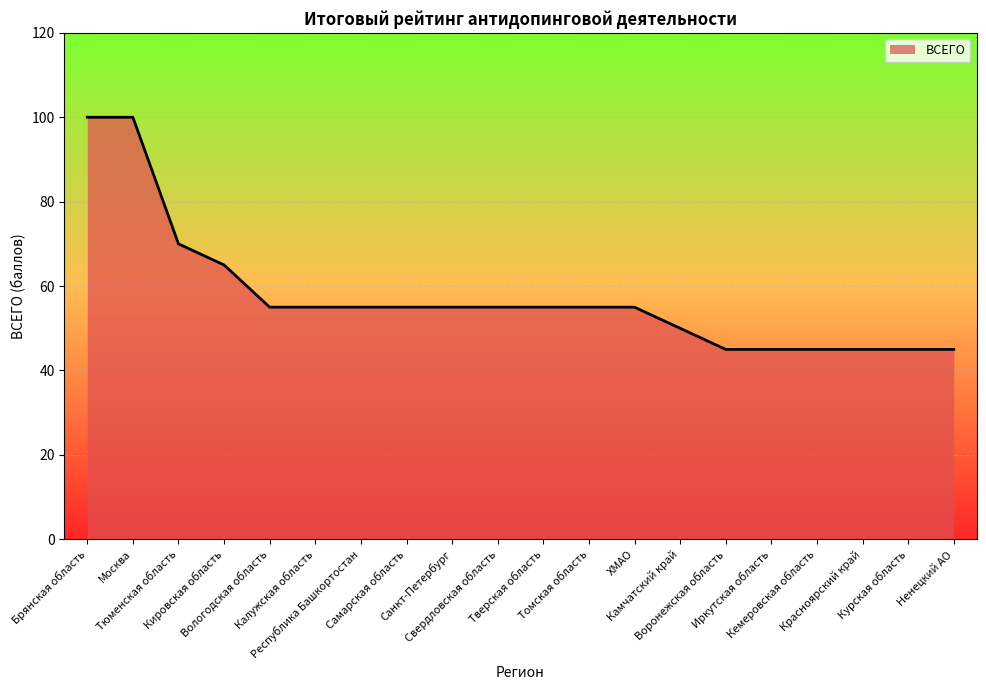

How many lines are shown in the chart?

1